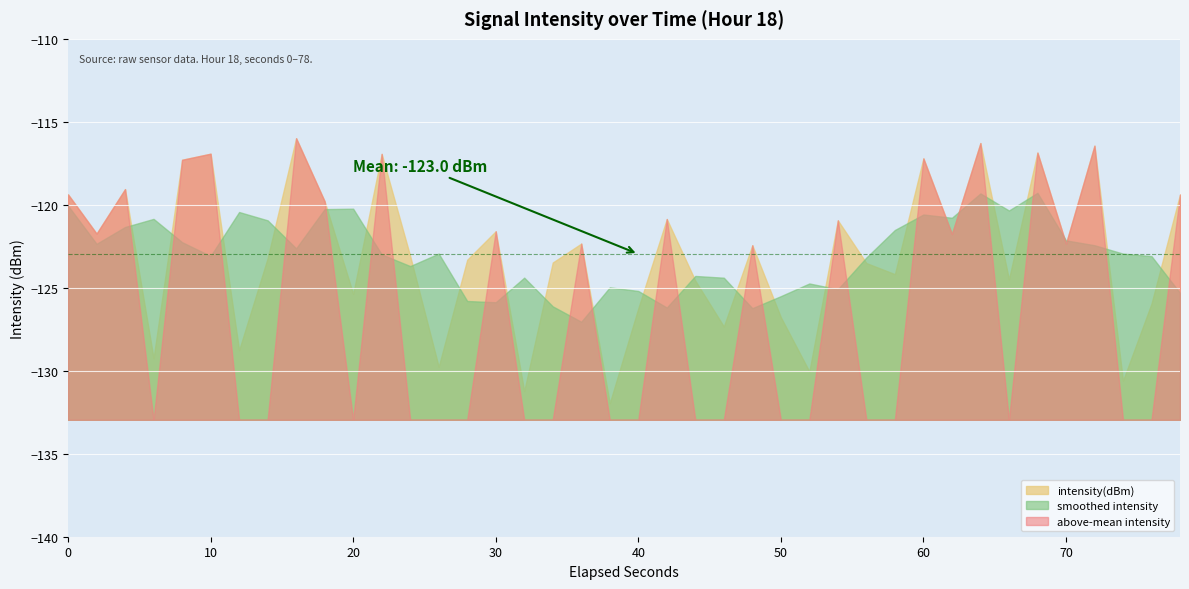

How many interior local valleys (lower than both neighbors) does the data have?

14